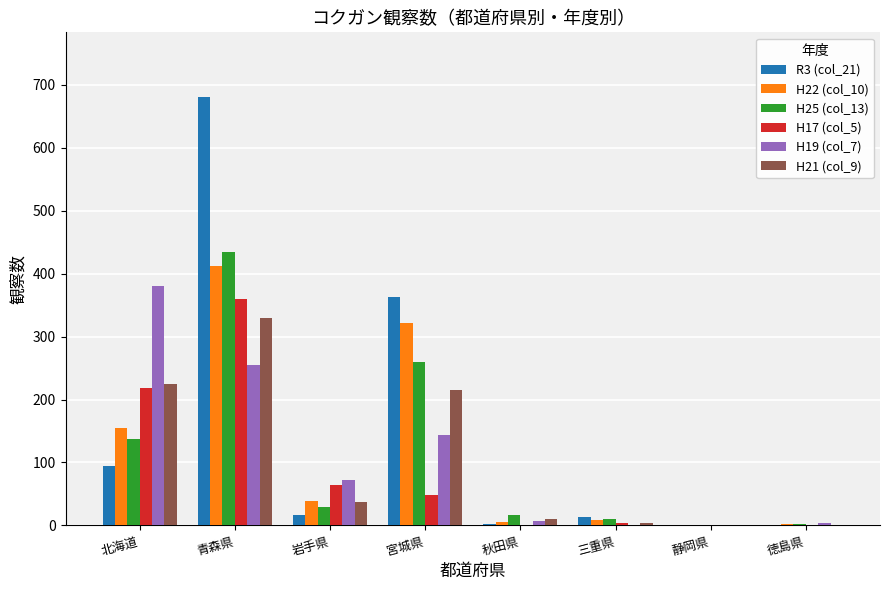

What value does the H25 (col_13) series have at 三重県?

11